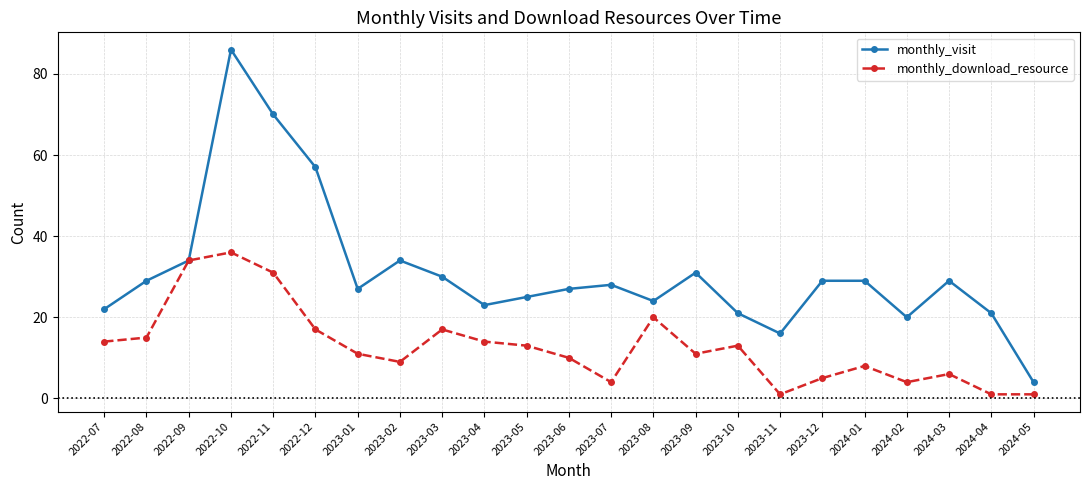

What is the approximate value of monthly_visit at 2024-02, to the nearest 10?

20